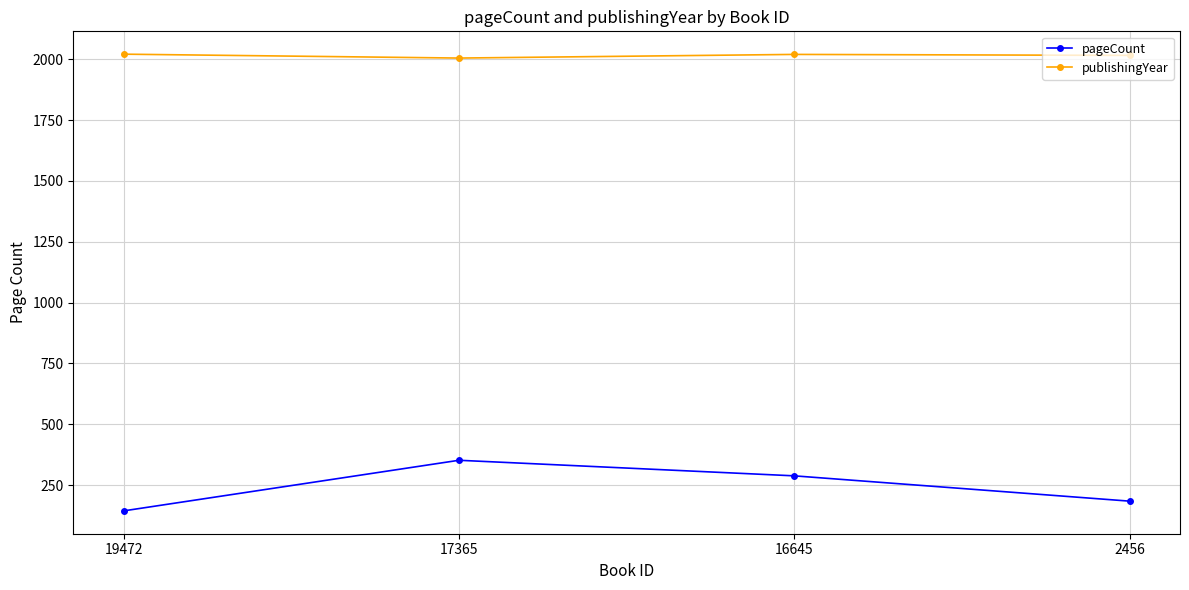

Which series has the largest total across all categories?

publishingYear